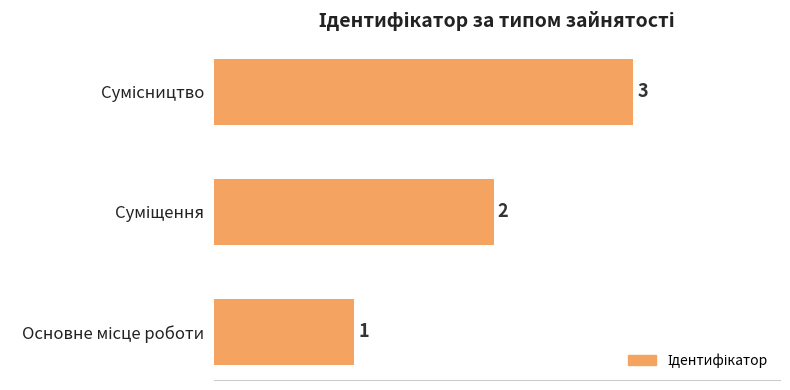

How many bars are there in total?

3